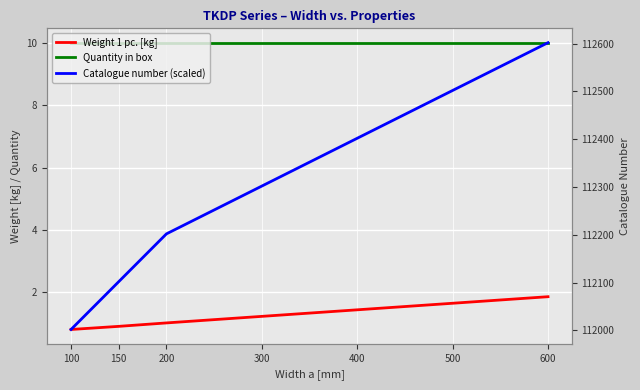

What is the greatest value displayed?

112602.0